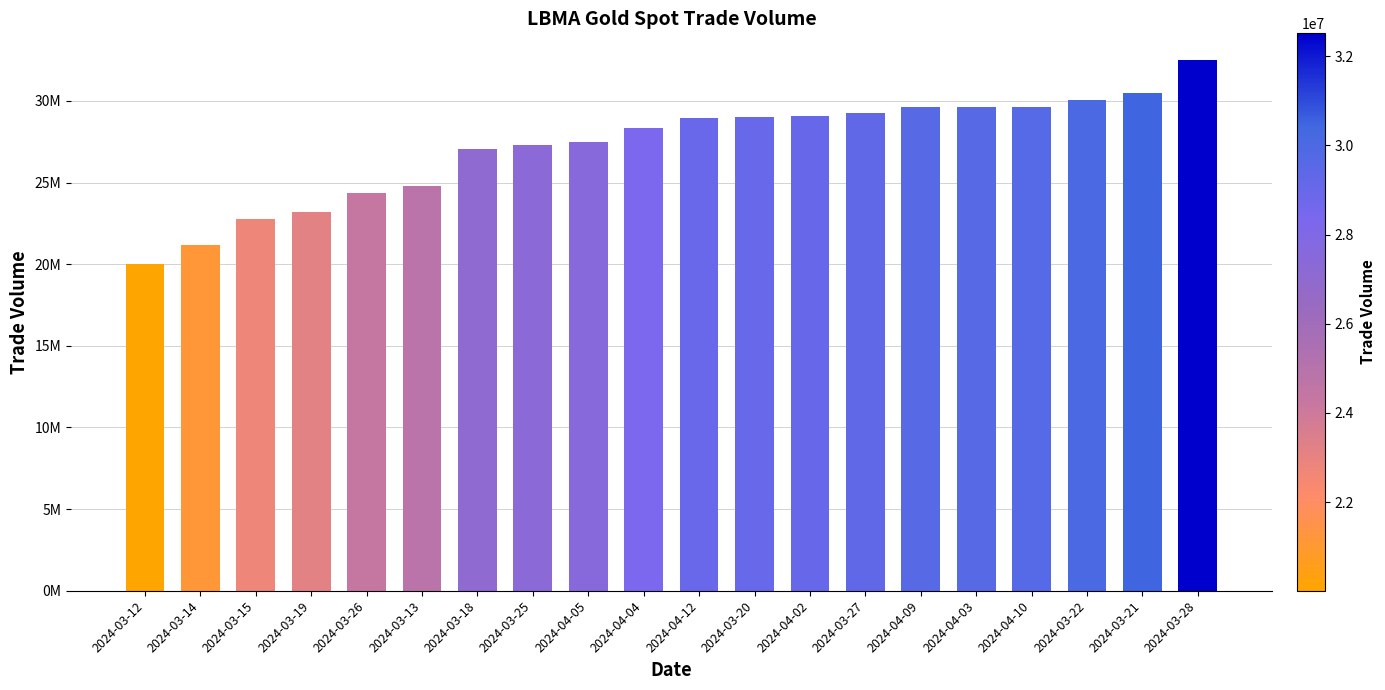

What is the label of the 20th bar from the left?

2024-03-28